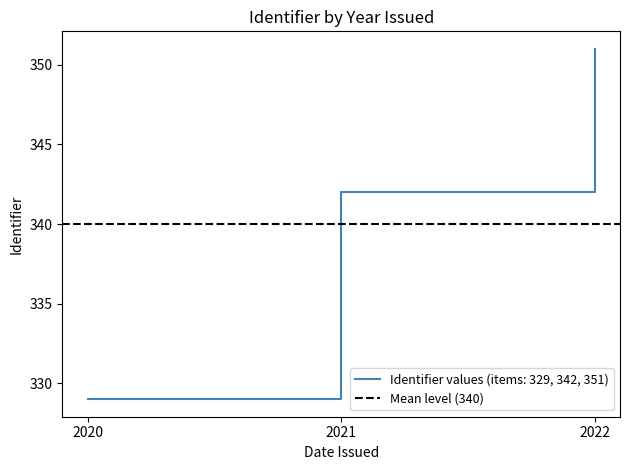

What is the value of the 3rd point from the left?

351